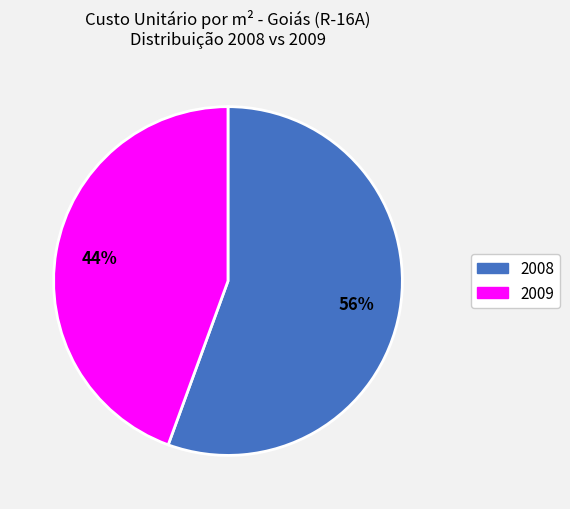

To the nearest percent, what portion does 2008 represent?

56%